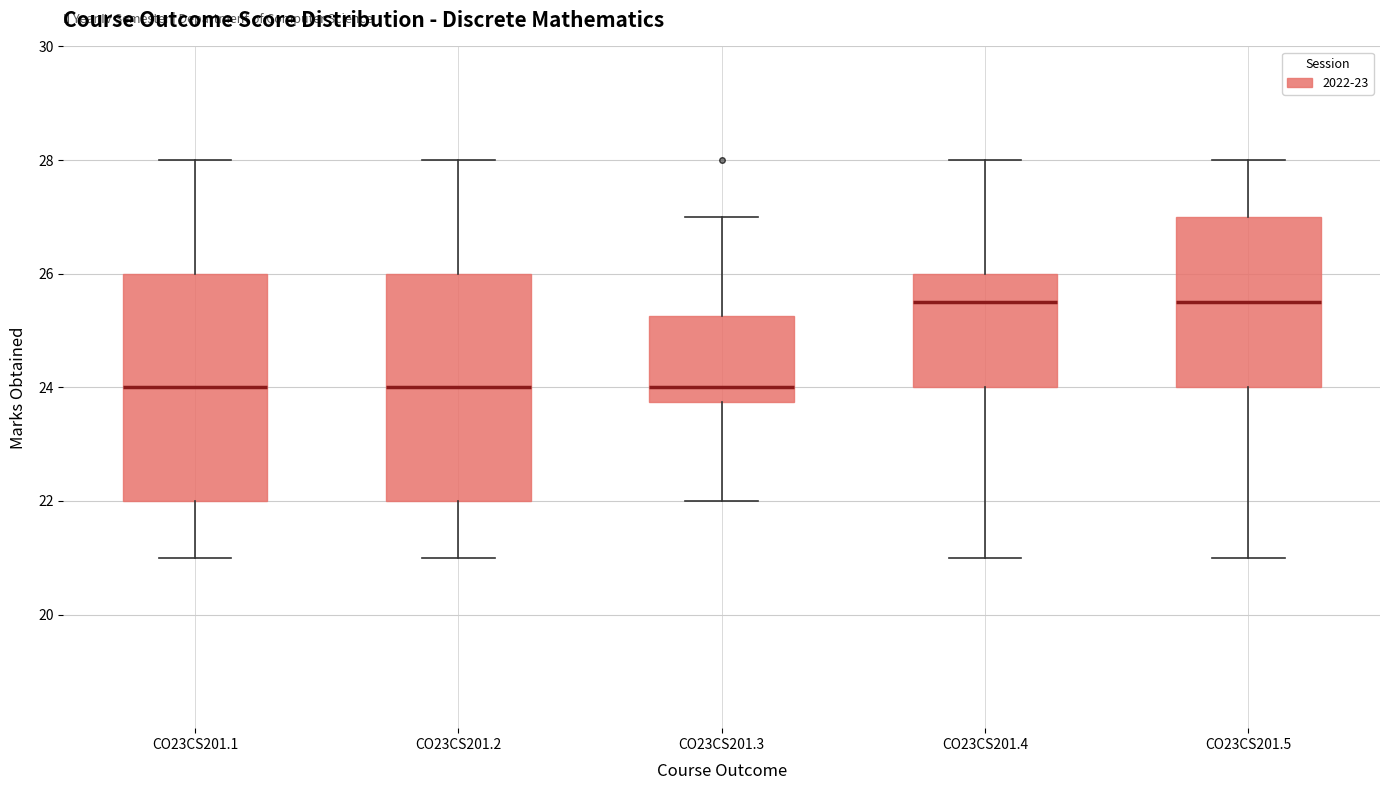

Where does the median line of the box for CO23CS201.5 sit on the y-axis? The values are not printed on the chart, so give them approximately, as read against the axis.

25.6